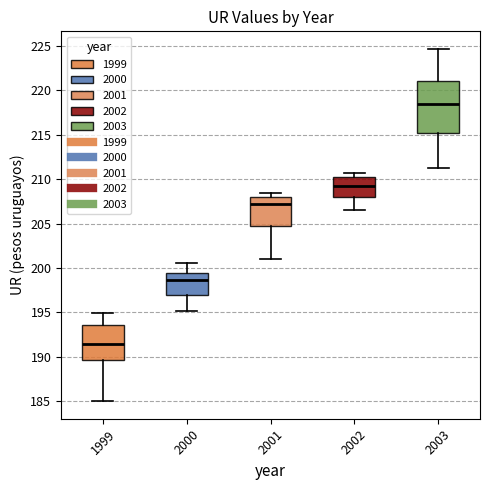

Reading left to right, read every box against the y-axis: the position of its median line, the range the box covers, and the ends of its whiskers. The values are not printed on the chart, so give them approximately, as read against the axis.

1999: median 191.5, box 189.5 to 193.5, whiskers 185.0 to 195.0
2000: median 198.5, box 197.0 to 199.5, whiskers 195.0 to 200.5
2001: median 207.0, box 205.0 to 208.0, whiskers 201.0 to 208.5
2002: median 209.5, box 208.0 to 210.0, whiskers 206.5 to 210.5
2003: median 218.5, box 215.5 to 221.0, whiskers 211.0 to 224.5